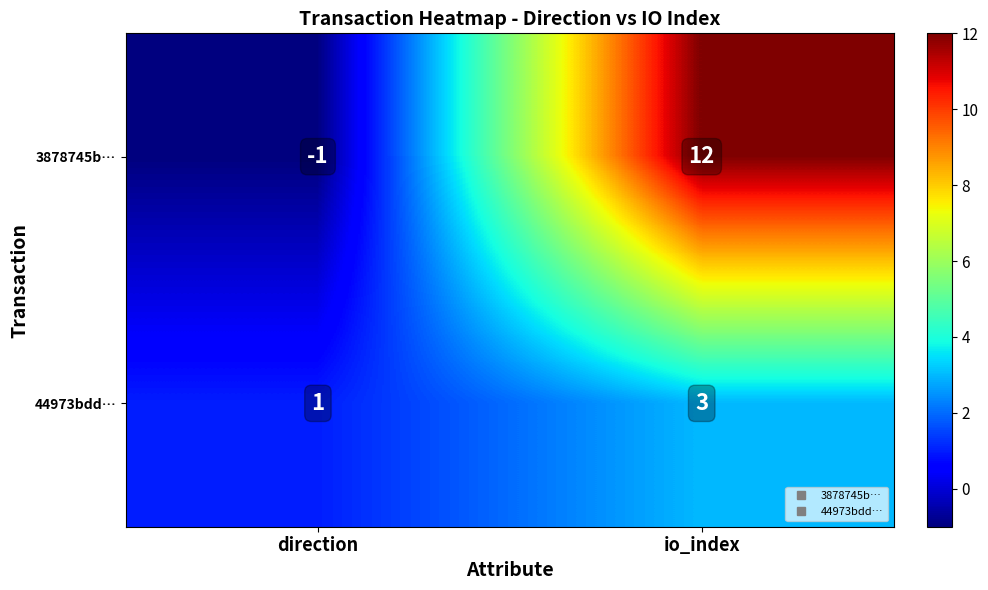

What is the sum of all 44973bdd… values?

4